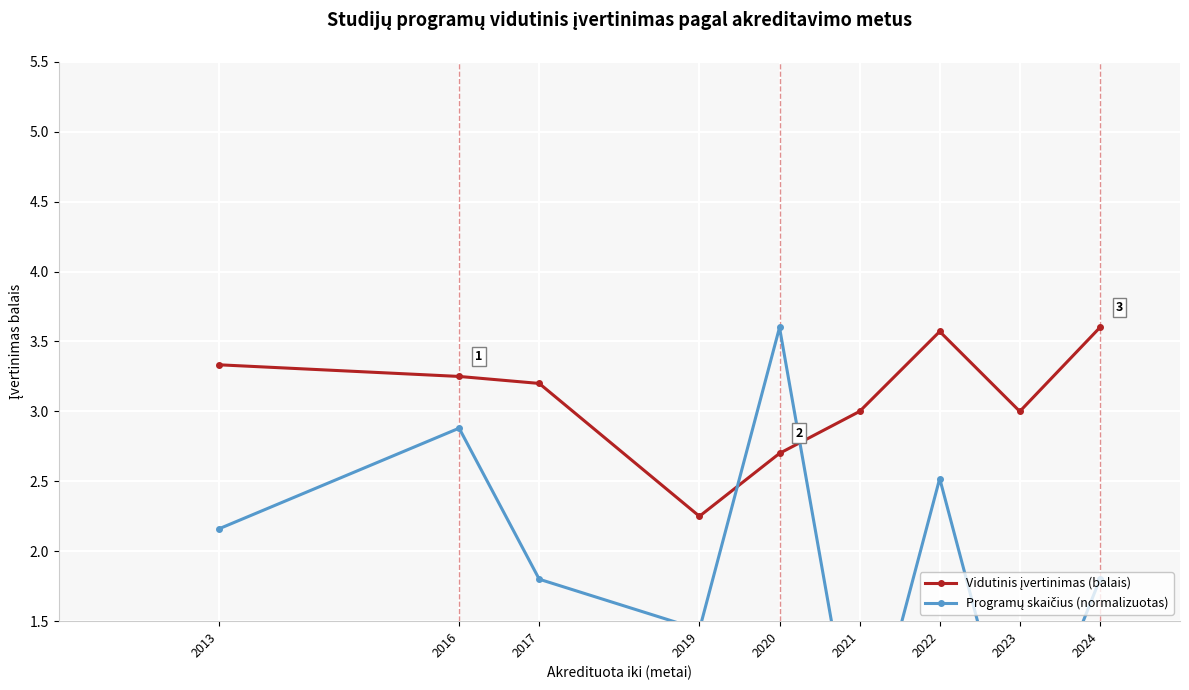

Reading right to left, what are all the values shown in this chart?

Vidutinis įvertinimas (balais): 3.6	3.0	3.6	3.0	2.7	2.2	3.2	3.2	3.3
Programų skaičius (normalizuotas): 1.8	0.4	2.5	0.4	3.6	1.4	1.8	2.9	2.2